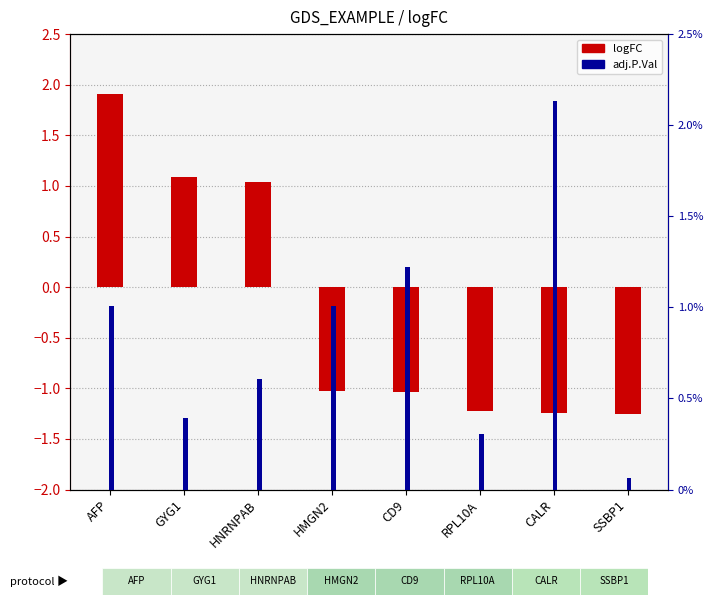

True or false: adj.P.Val has a value of 0.0 at CALR.

True